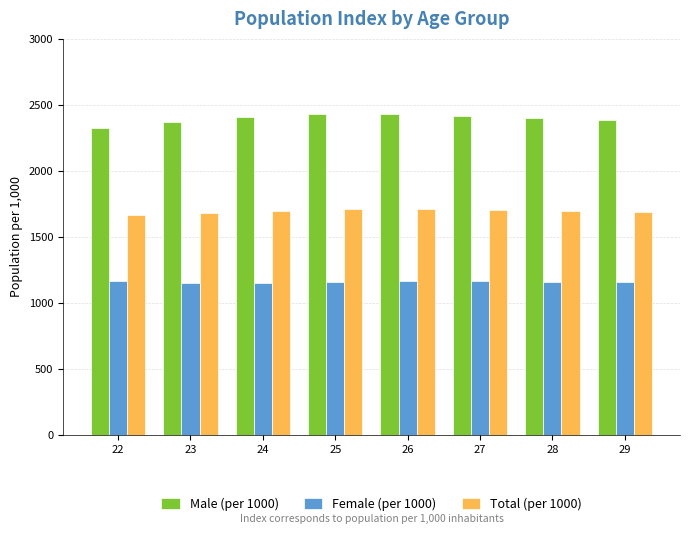

Which series has the widest spread of values?

Male (per 1000)